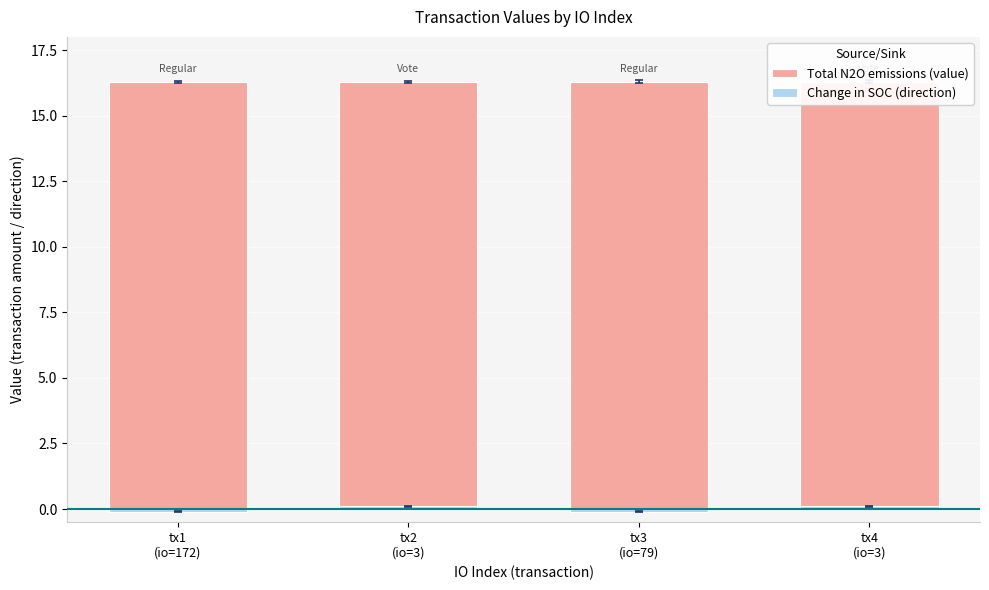

At tx3
(io=79), list the series in order from smallest to largest.

Change in SOC (direction), Total N2O emissions (value)